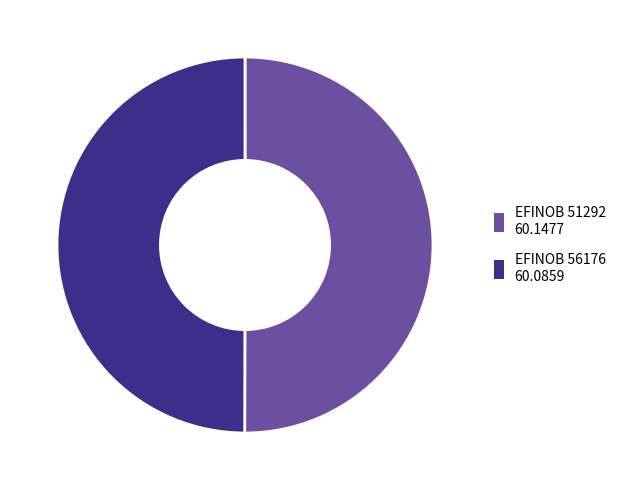

The EFINOB 51292 60.1477 slice represents 36% of the pie. True or false?

False